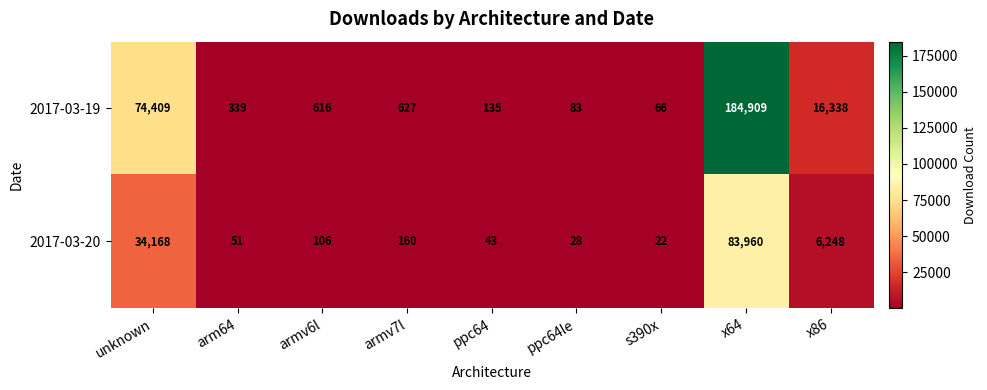

List the labels in order of 2017-03-19 value, smallest first.

s390x, ppc64le, ppc64, arm64, armv6l, armv7l, x86, unknown, x64